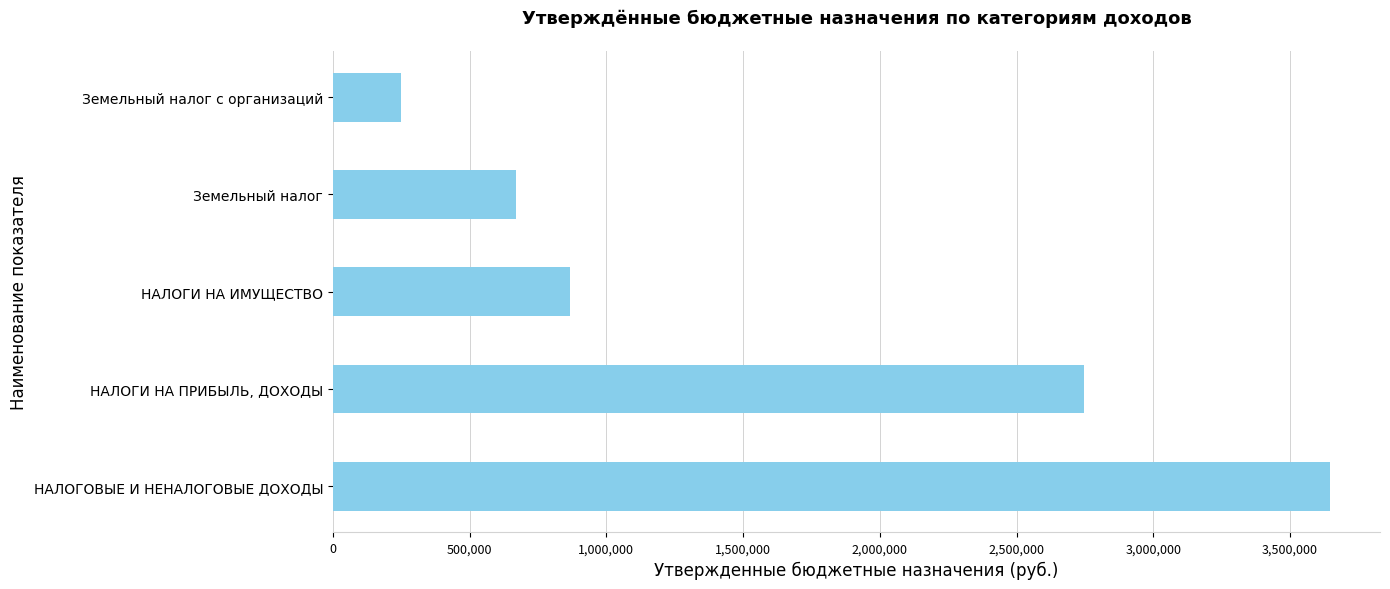

What is the difference between the second highest and second lowest values?

2079000